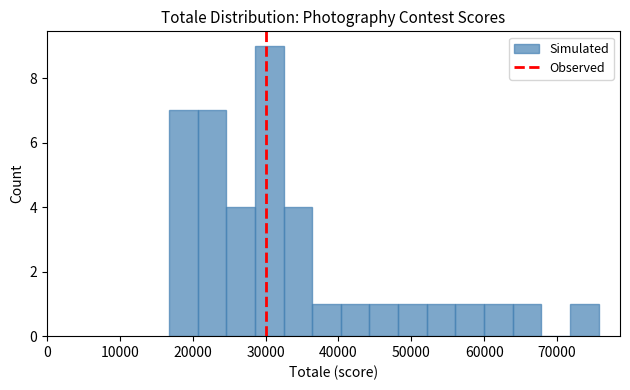

Around what value on the x-axis is the tallest bar? Give the approximate position of its centre, as read against the axis.

31000